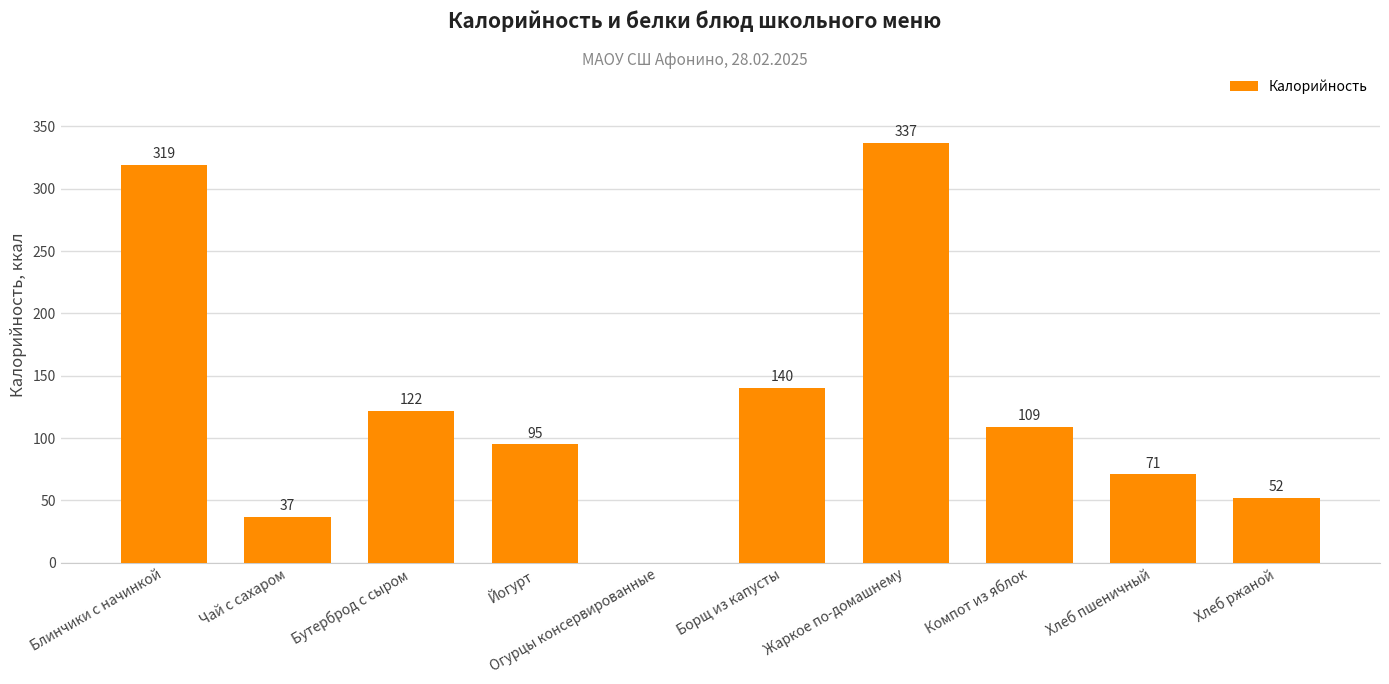

What is the approximate value at Йогурт?

95